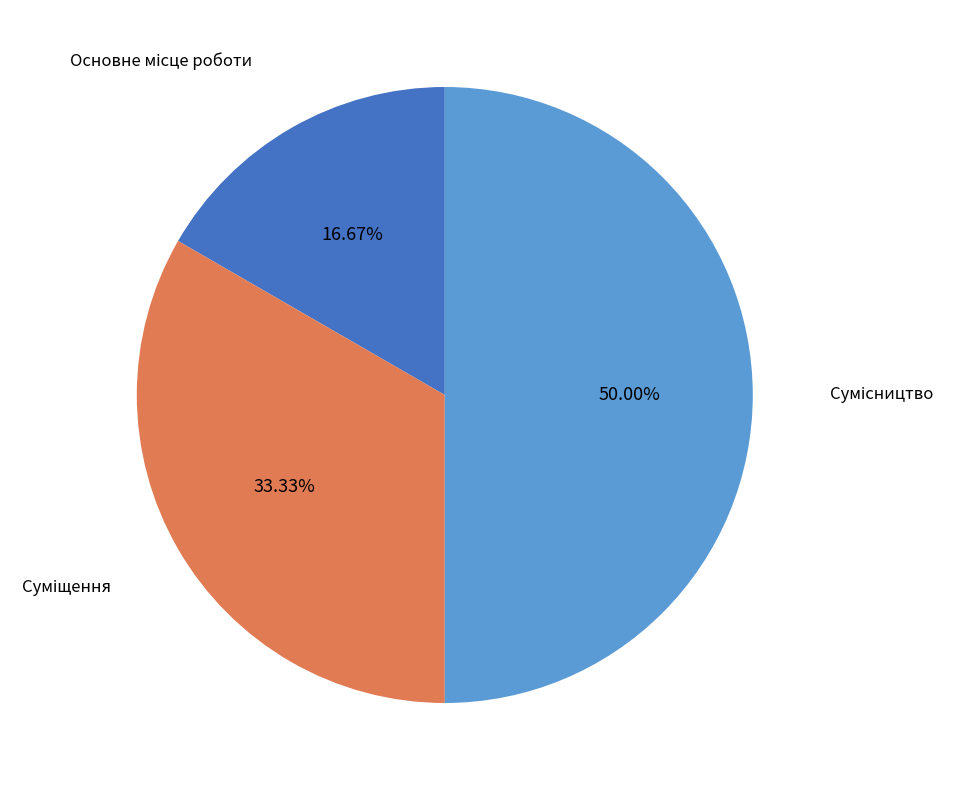

Rank the categories by value from lowest to highest.

Основне місце роботи, Суміщення, Сумісництво